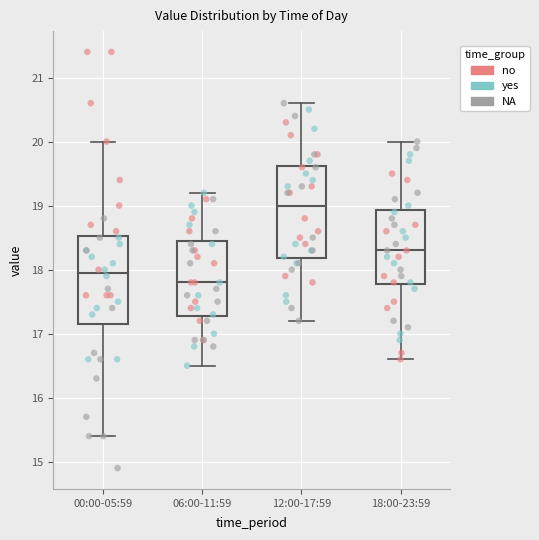

Where is the lower edge of the box for 06:00-11:59 on the y-axis? The values are not printed on the chart, so give them approximately, as read against the axis.

17.3